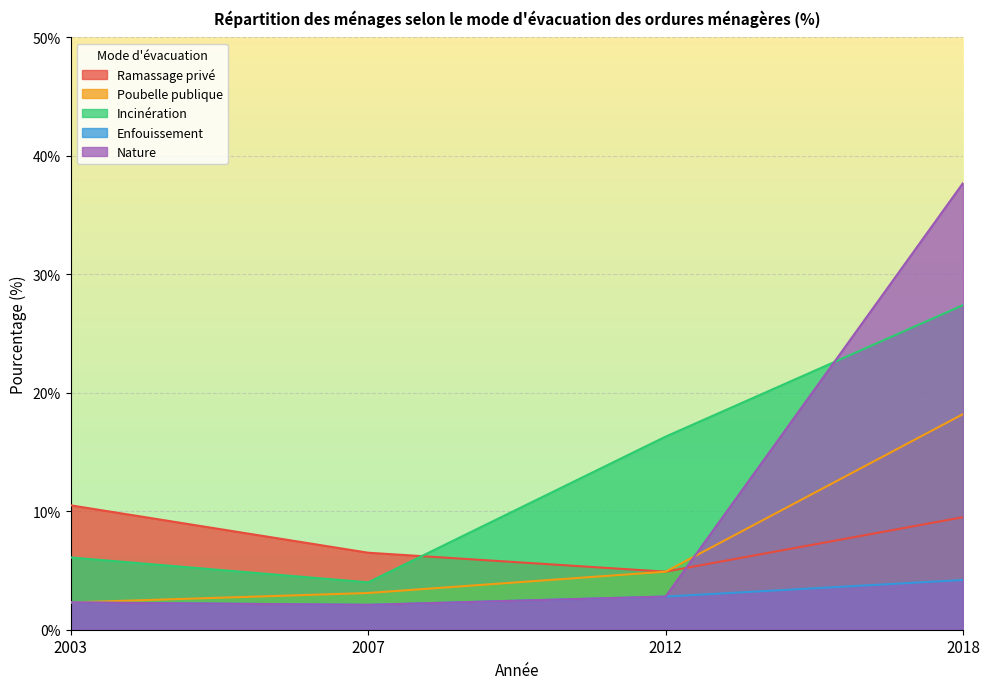

At 2003, list the series in order from largest to smallest.

Ramassage privé, Incinération, Poubelle publique, Enfouissement, Nature